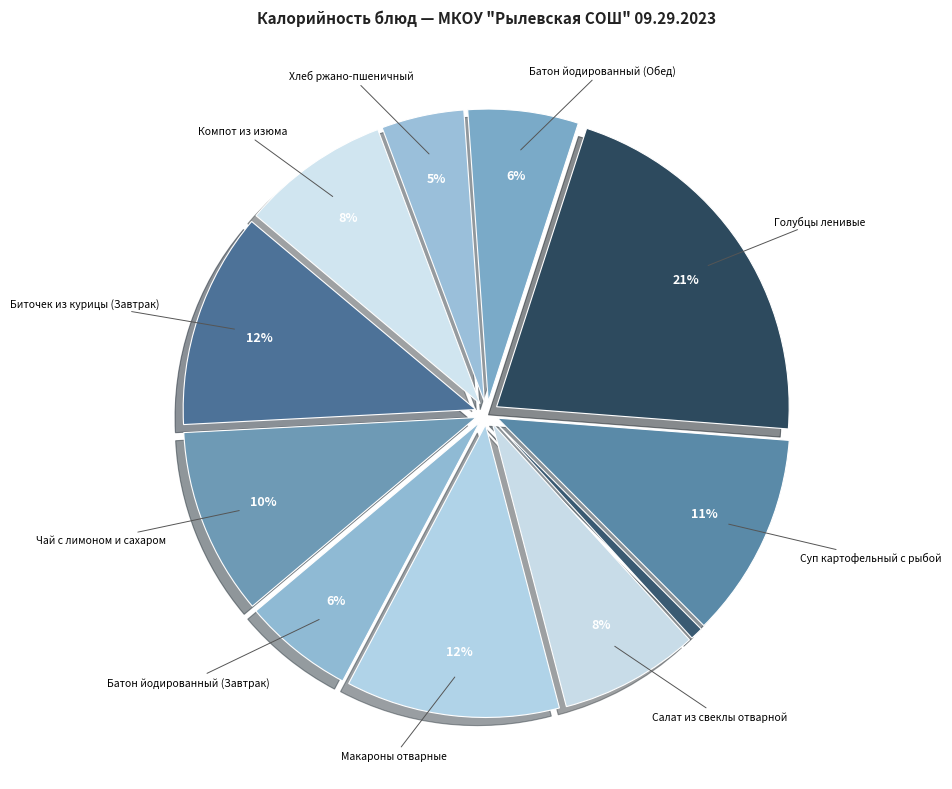

Count the number of slices in the pie.

11